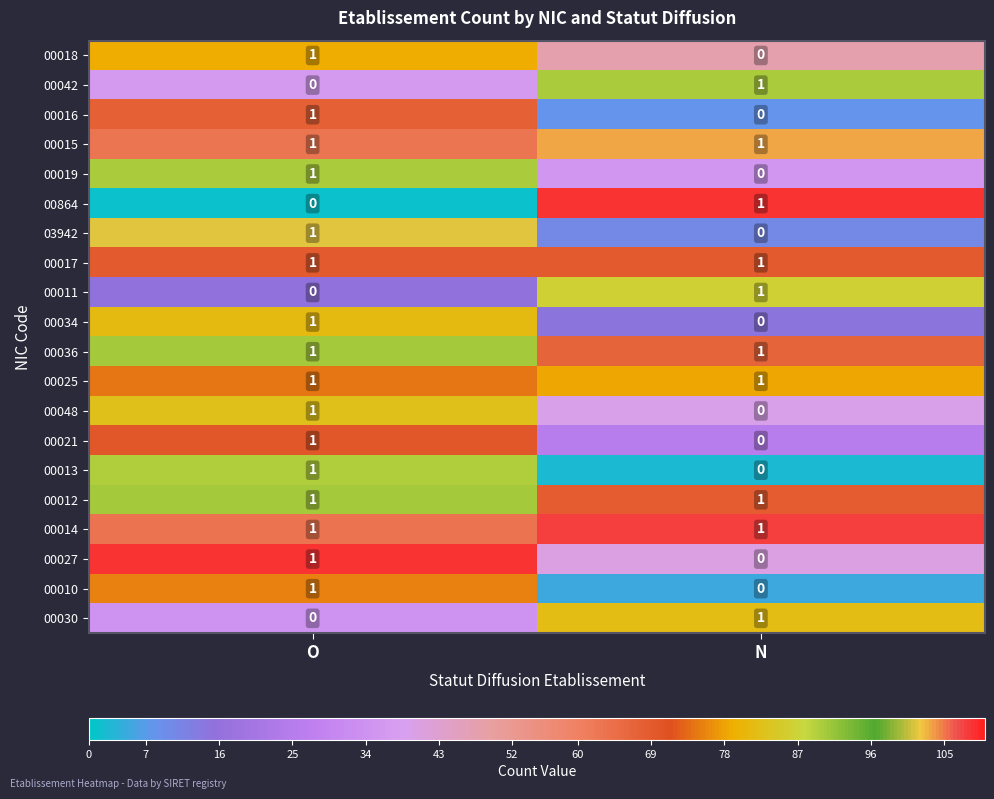

Which category has the lowest value in the 00030 series?

O